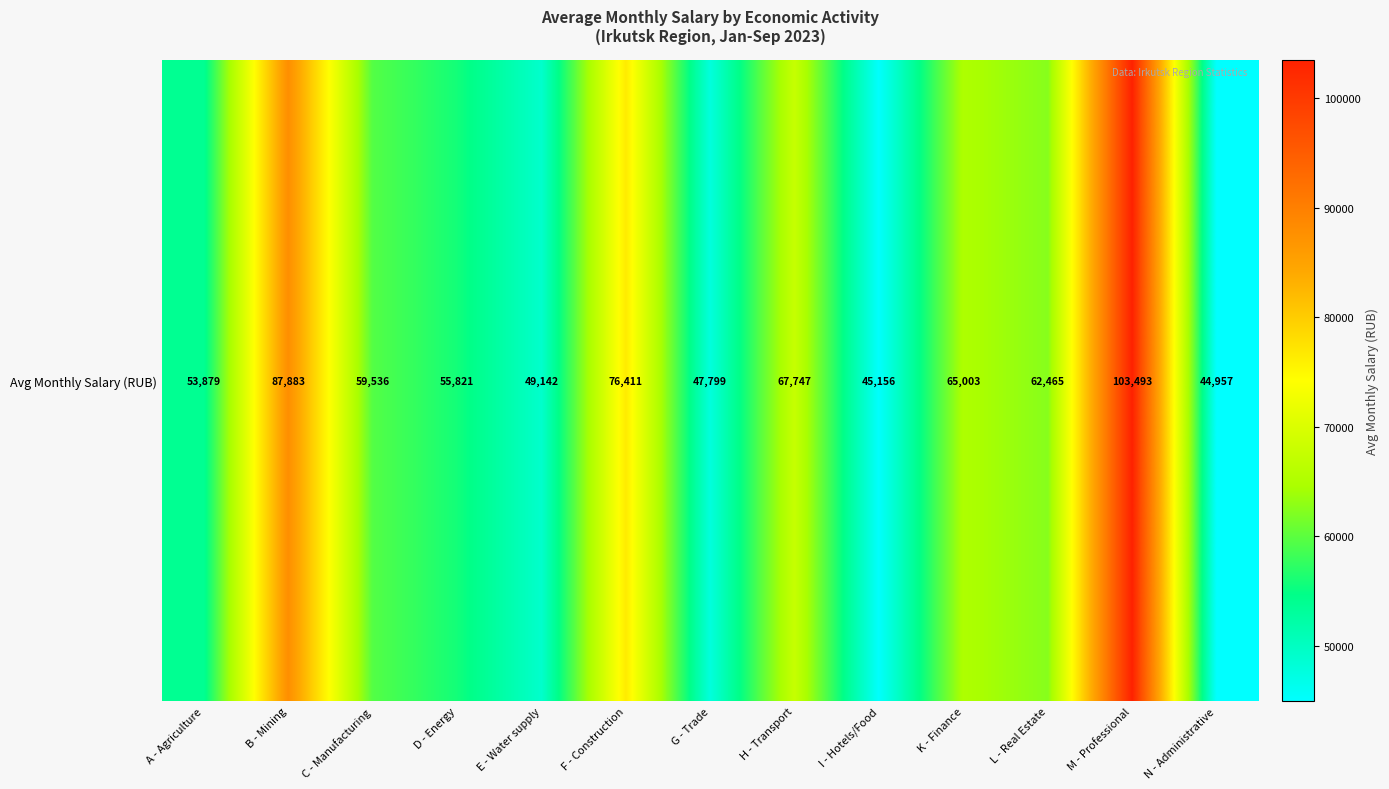

Is it true that the value at G - Trade is 74324.4?

False